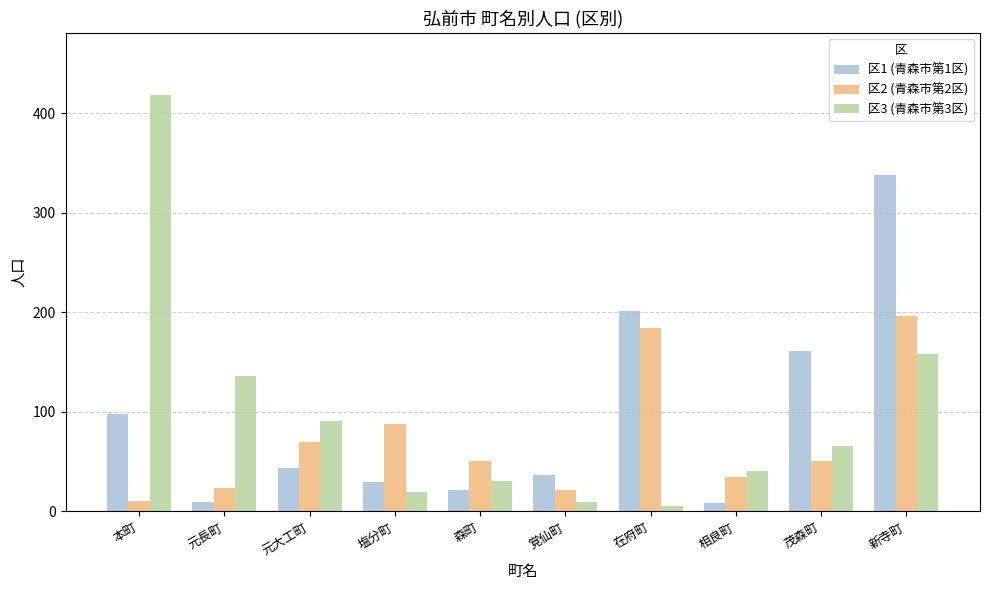

Which series changed the most between 元大工町 and 覚仙町?

区3 (青森市第3区)